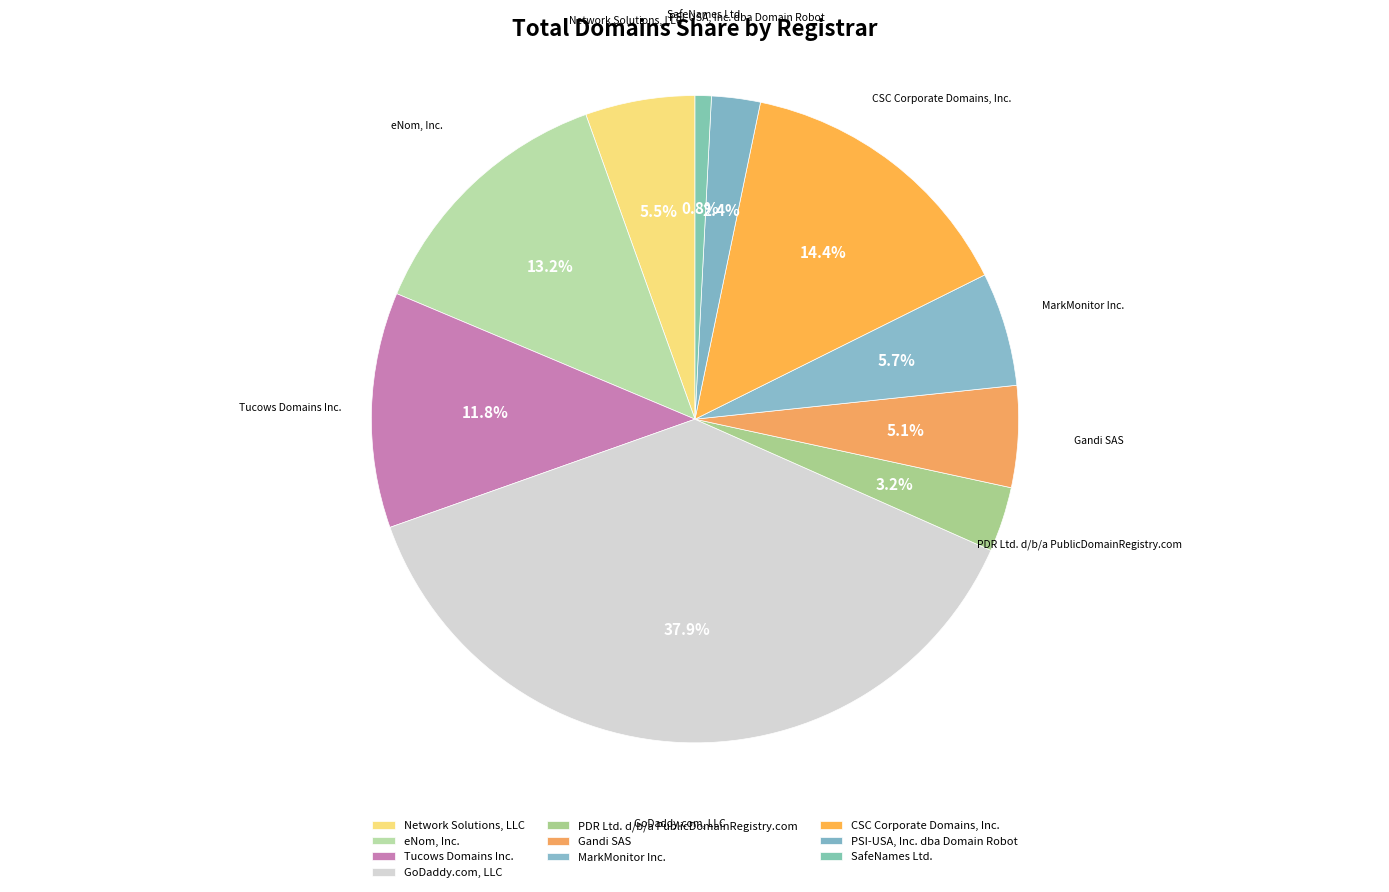

To the nearest percent, what percentage of the pie is Gandi SAS?

5%